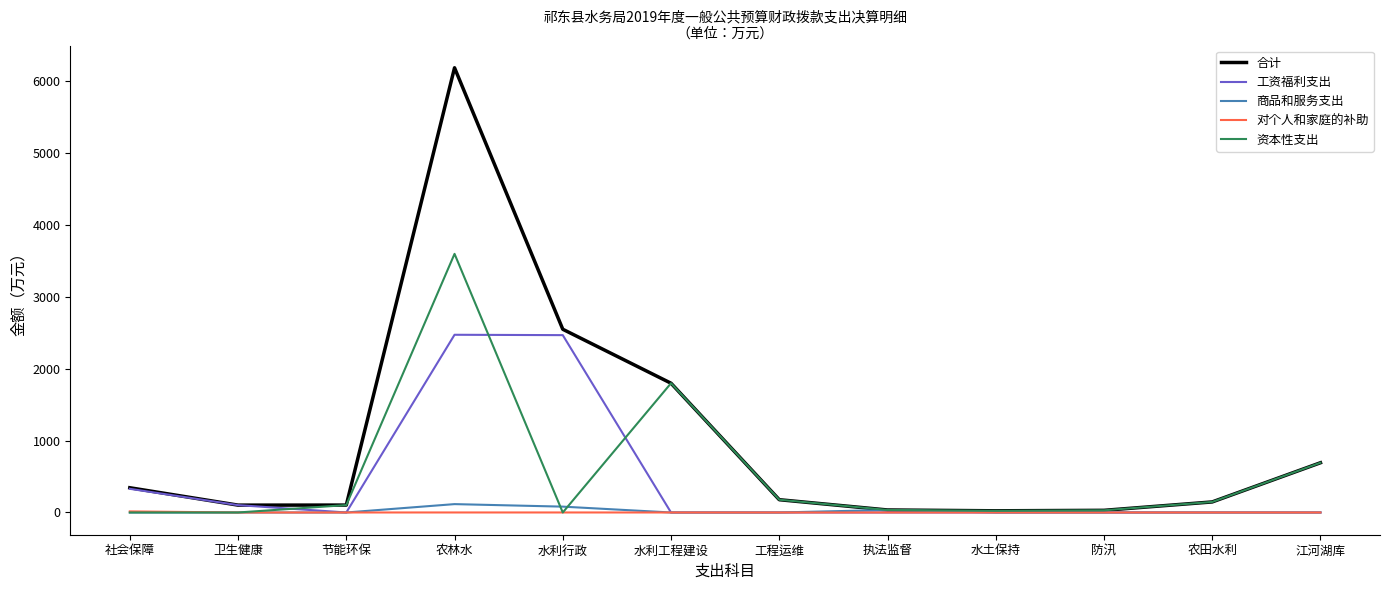

What is the difference between the highest and lowest values at 水利工程建设?

1798.8